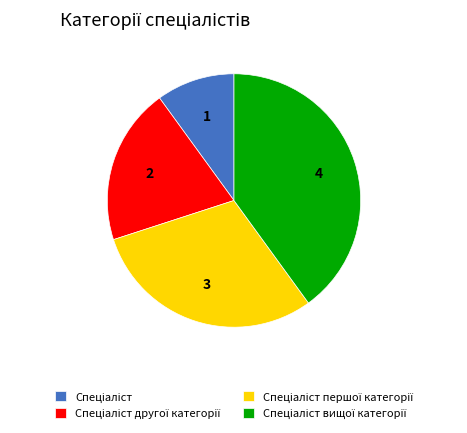

Is there any slice that represents more than half of the pie?

No